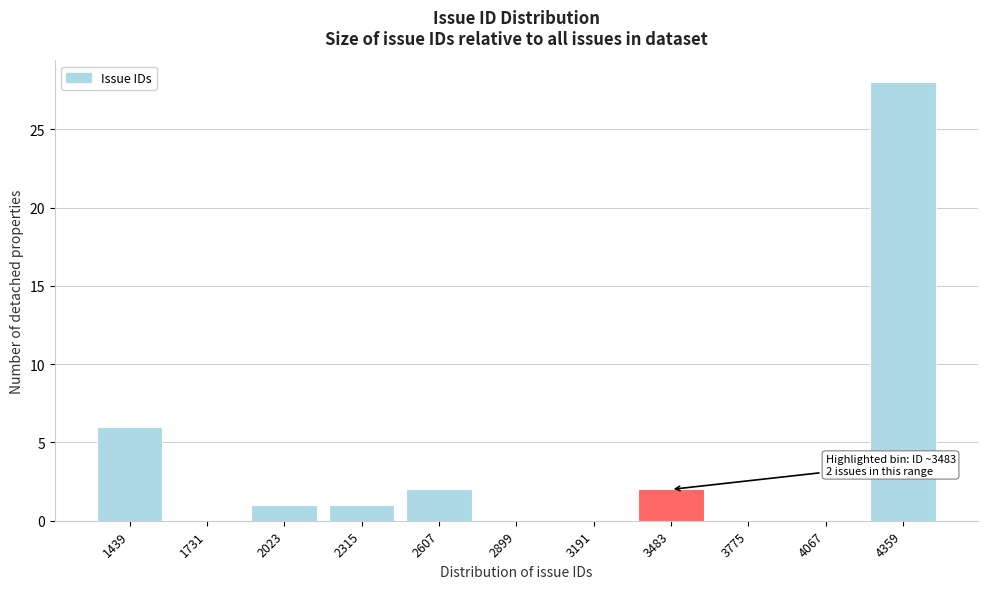

Reading right to left, what are all the values shown in this chart?

4359=28	4067=0	3775=0	3483=2	3191=0	2899=0	2607=2	2315=1	2023=1	1731=0	1439=6